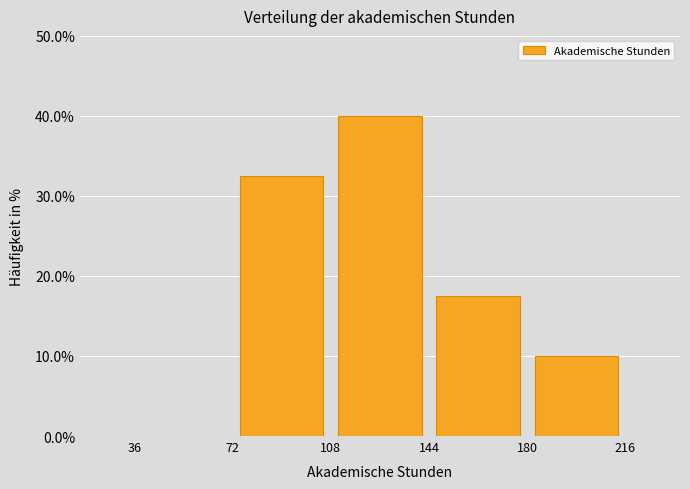

Reading left to right, list every bar in this chart as the range it spans on the x-axis followed by its height. The values are not printed on the chart, so give them approximately, as read against the axis.

36 to 72: 0
72 to 108: 33
108 to 144: 40
144 to 180: 18
180 to 216: 10